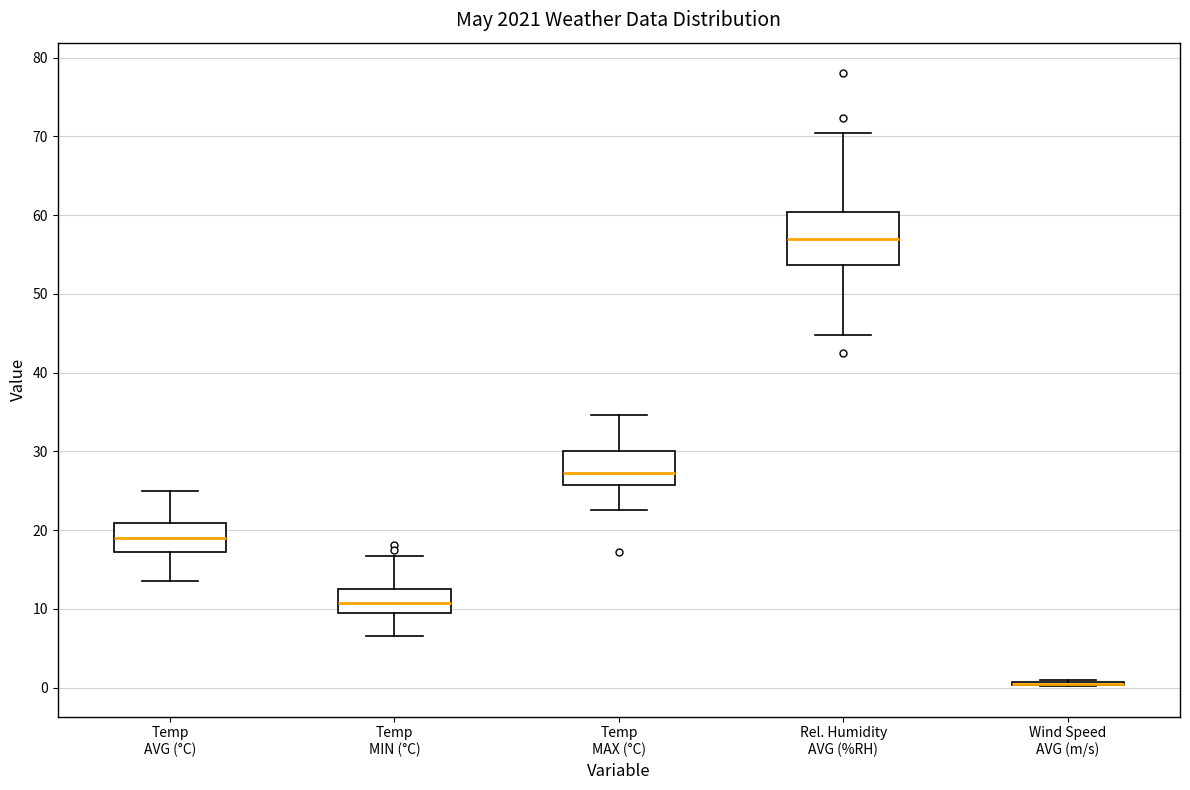

Comparing the boxes themselves (not the whiskers), which one is the tallest?

Rel. Humidity AVG (%RH)